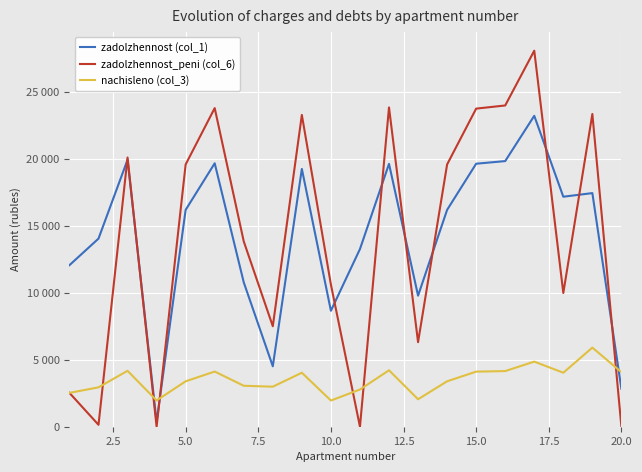

True or false: zadolzhennost (col_1) and zadolzhennost_peni (col_6) intersect in this chart.

True